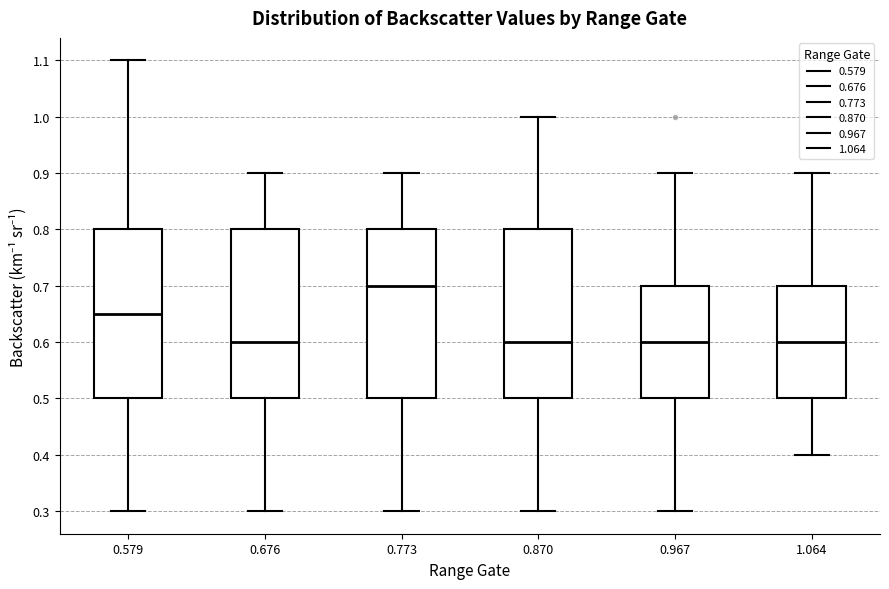

Which box has the highest median line?

0.773